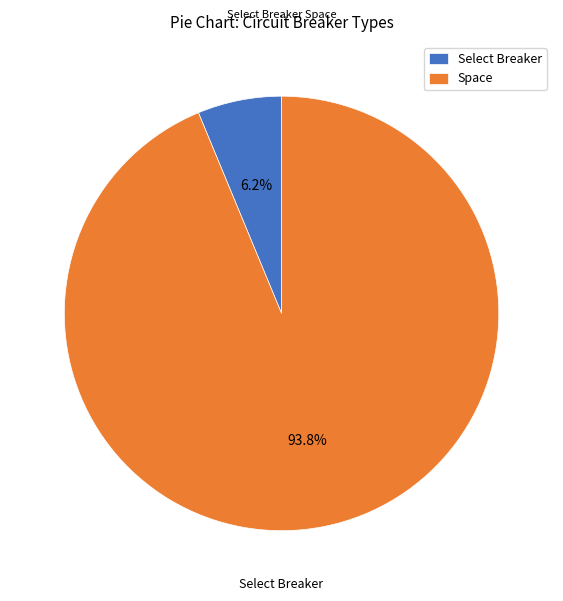

To the nearest percent, what is the average slice percentage?

50%